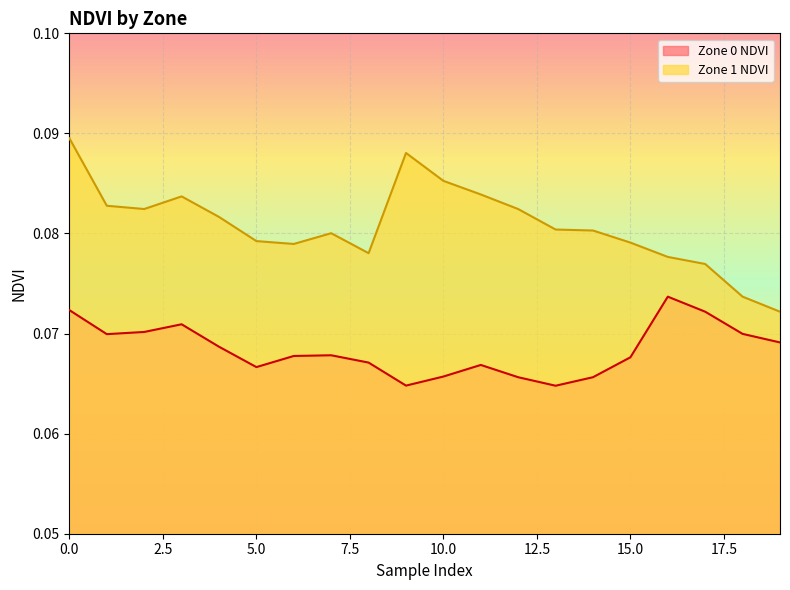

What is the value of the Zone 0 NDVI point at the 13th from the left?

0.1